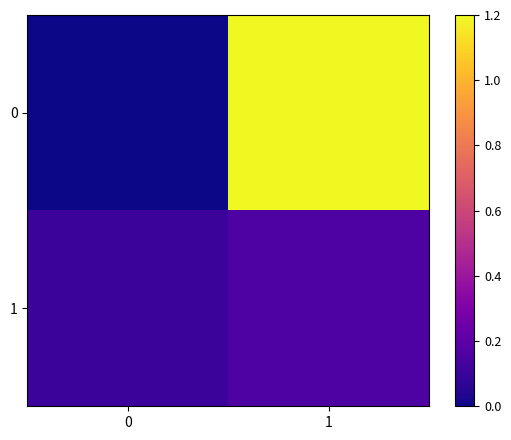

List the series in order of their peak value, highest first.

0, 1